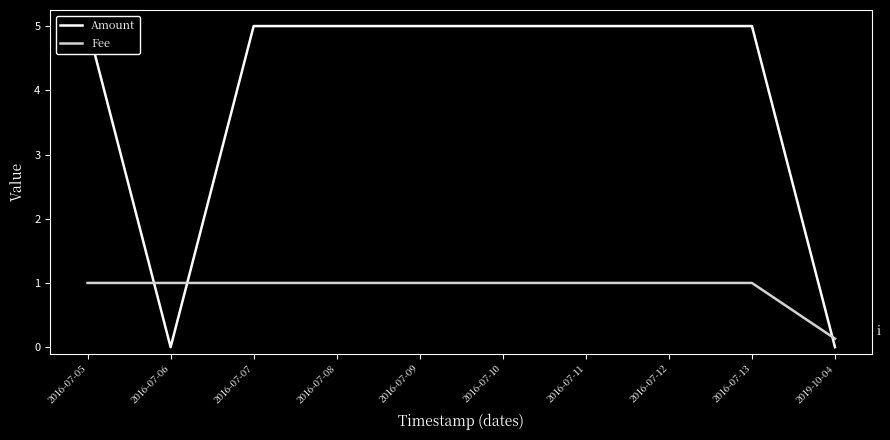

How many intersections are there between Amount and Fee?

3